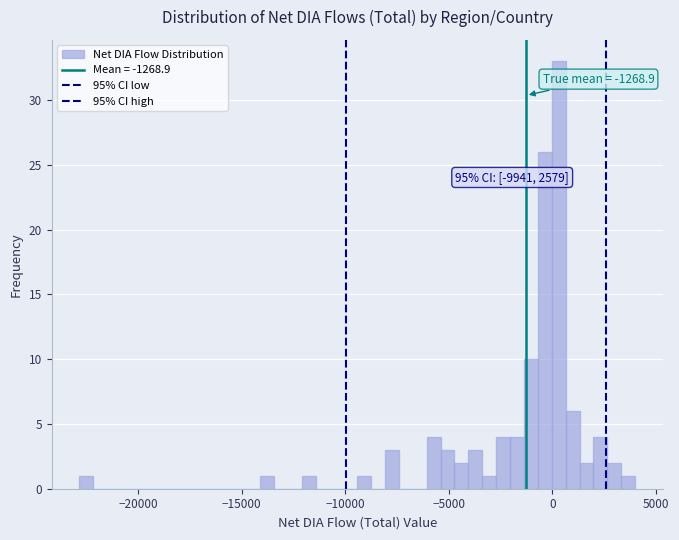

Around what value on the x-axis is the tallest bar? Give the approximate position of its centre, as read against the axis.

500